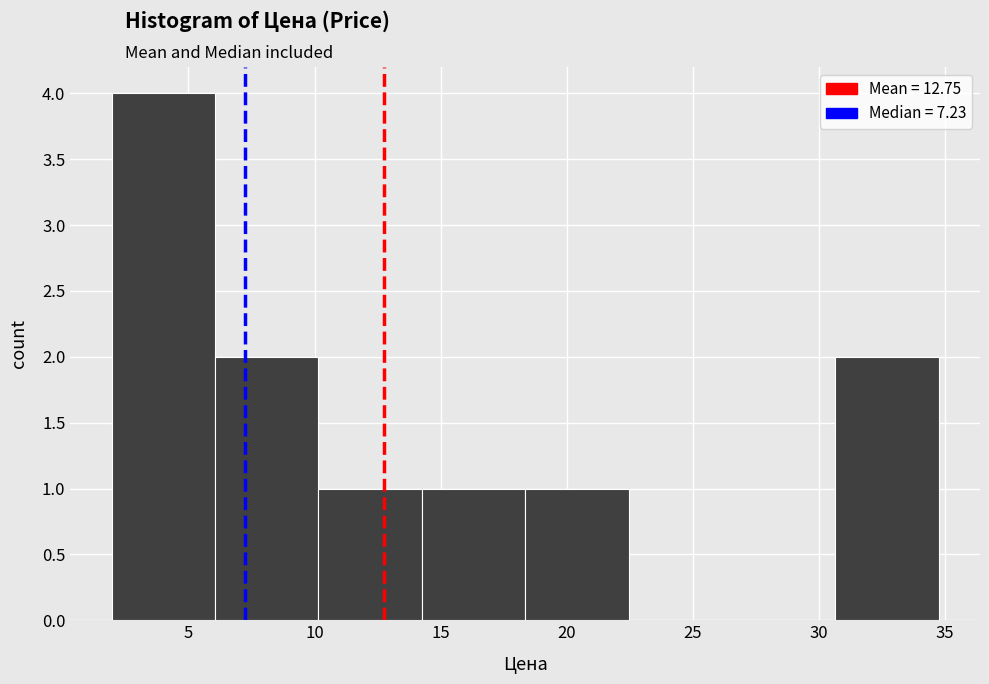

Reading left to right, transcribe this chart: for each bar, give the range it covers on the x-axis and its height. Neither the bar edges nor the heights are printed on the chart, so give them approximately, as read against the axes.

2.0 to 6.0: 4
6.0 to 10.0: 2
10.0 to 14.5: 1
14.5 to 18.5: 1
18.5 to 22.5: 1
22.5 to 26.5: 0
26.5 to 30.5: 0
30.5 to 35.0: 2